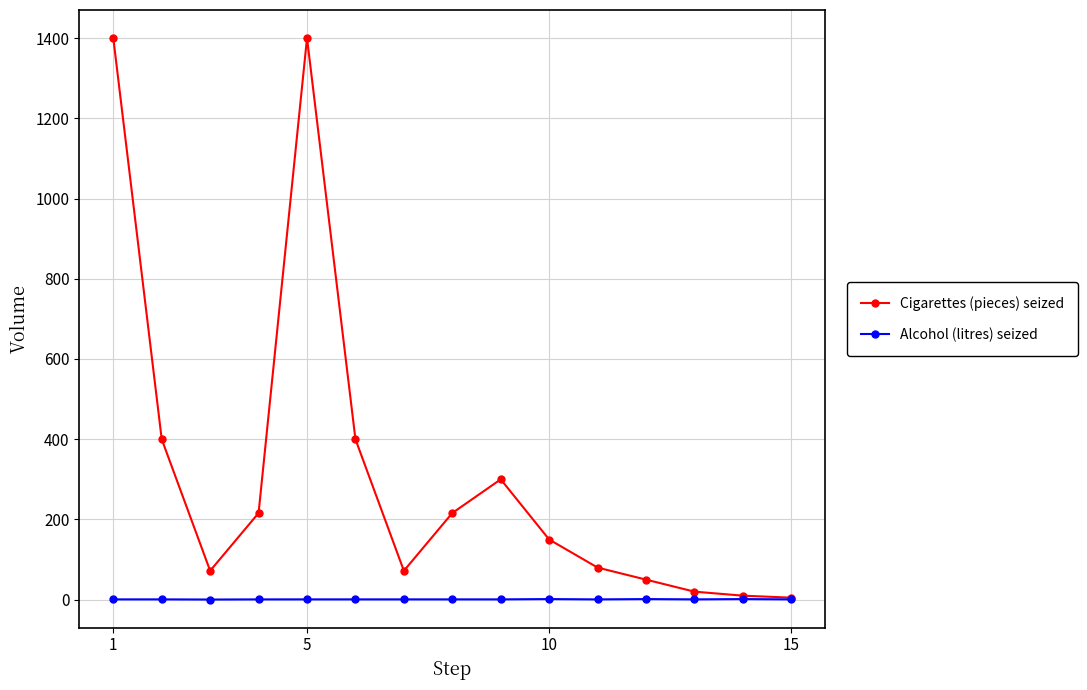

Rank the series by their average value, from lowest to highest.

Alcohol (litres) seized, Cigarettes (pieces) seized